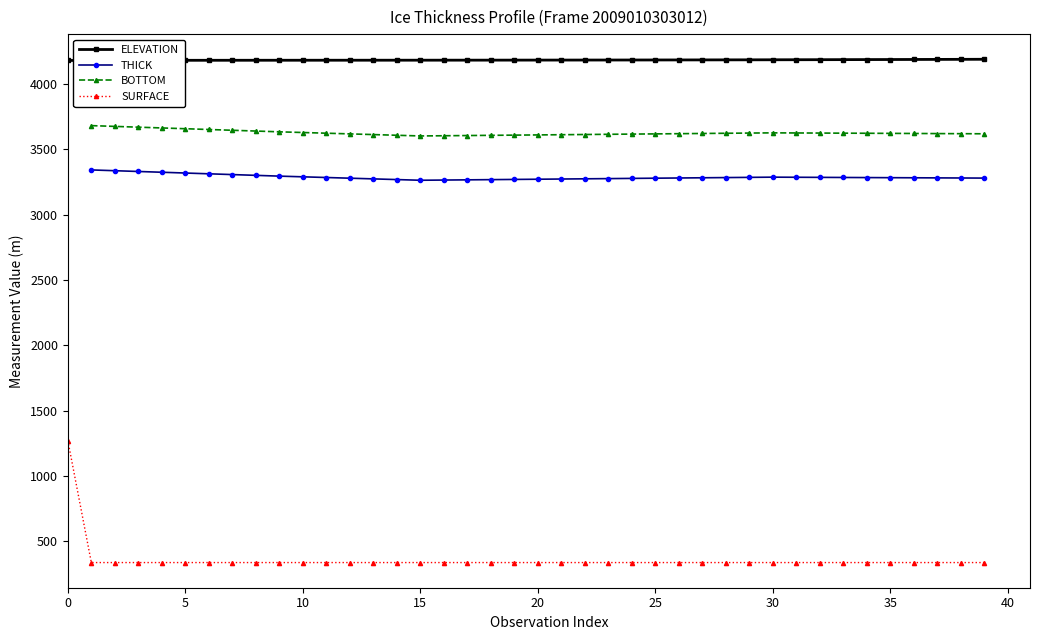

What is the highest value of the ELEVATION series?

4188.8